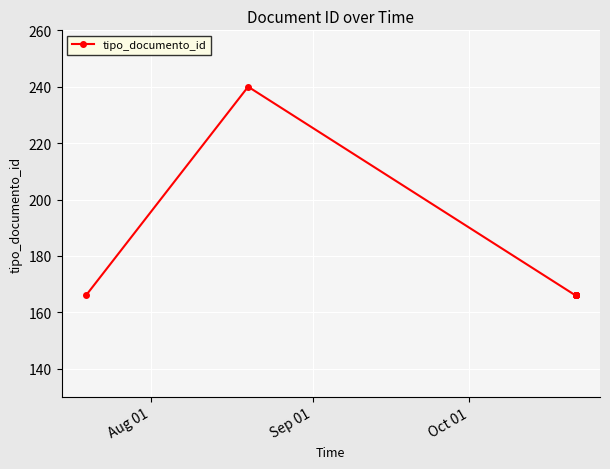

What is the smallest value displayed?

166